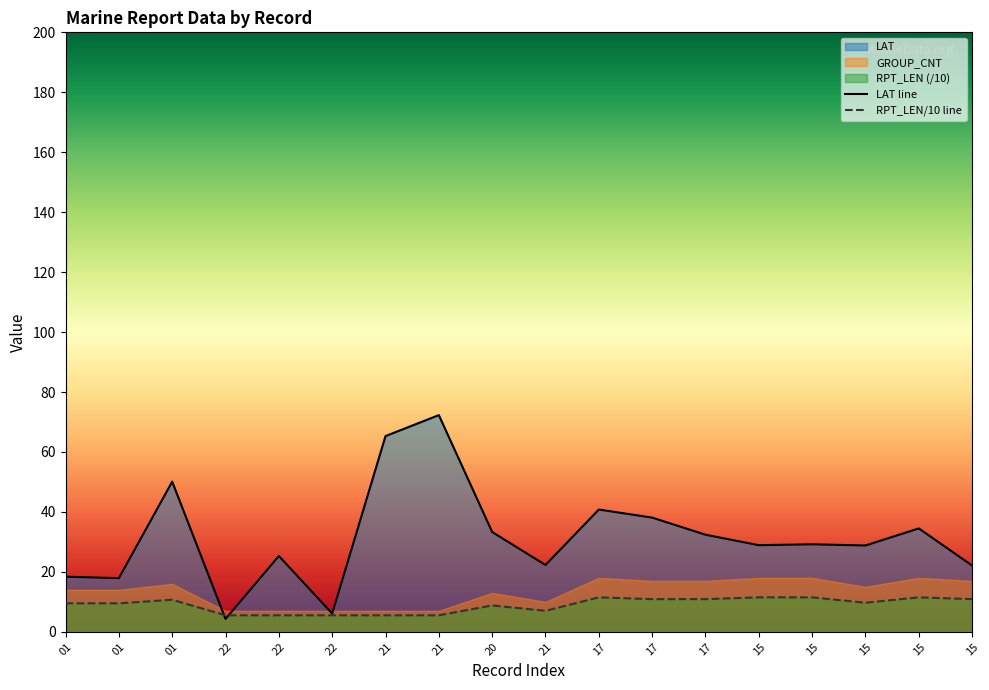

At which category does RPT_LEN reach its first local peak?

01